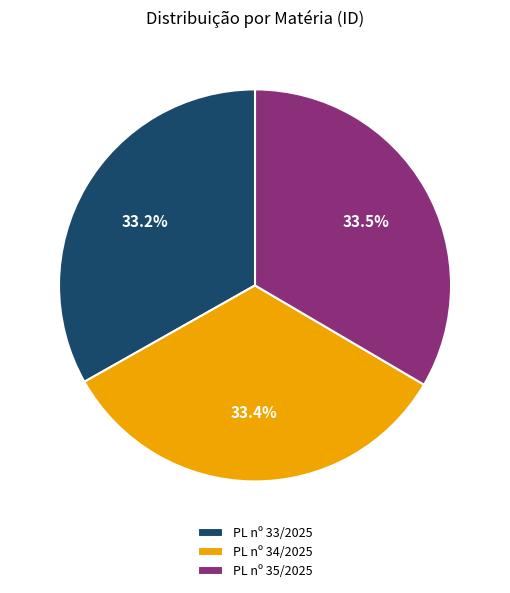

Is there a majority slice in this chart?

No